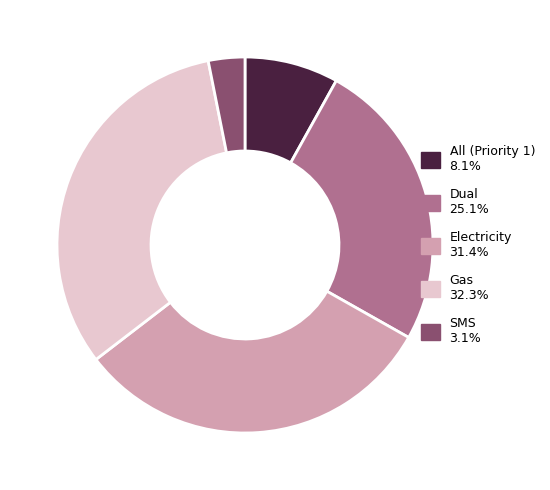

Is it true that Dual is 25% of the pie?

True